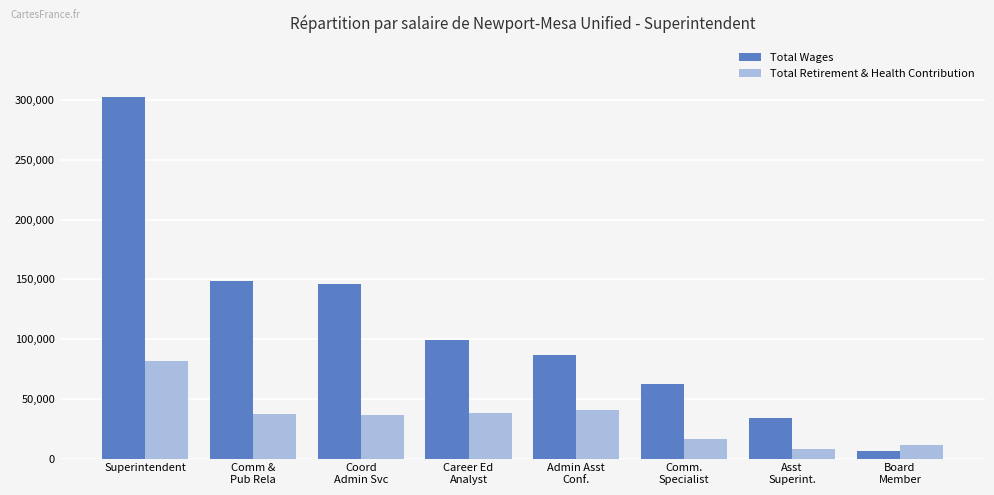

What is the difference between the maximum and minimum values in the Total Retirement & Health Contribution series?

73432